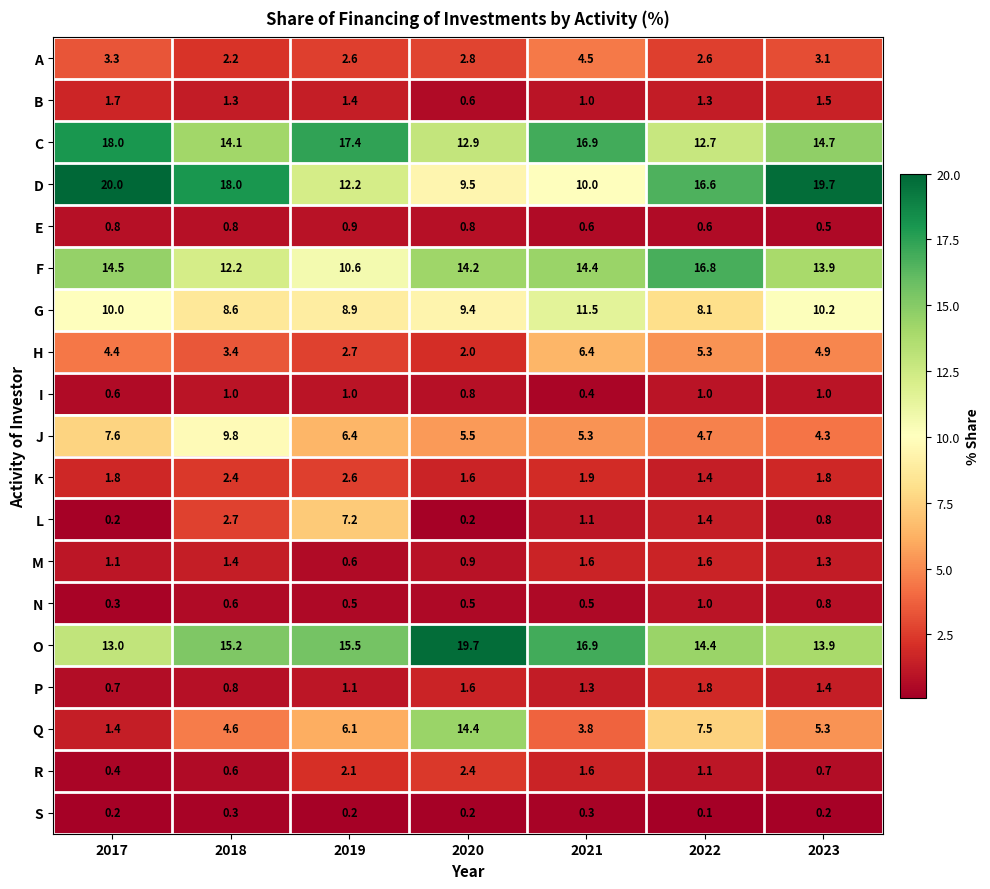

At which category does the chart reach its minimum across all series?

2022